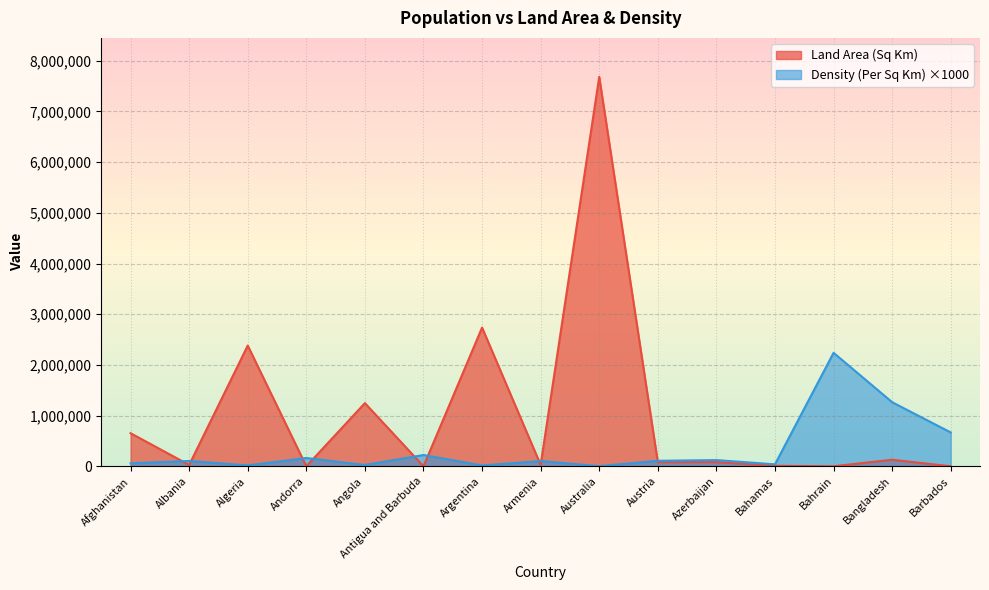

At which label does Land Area (Sq Km) reach its peak?

Australia